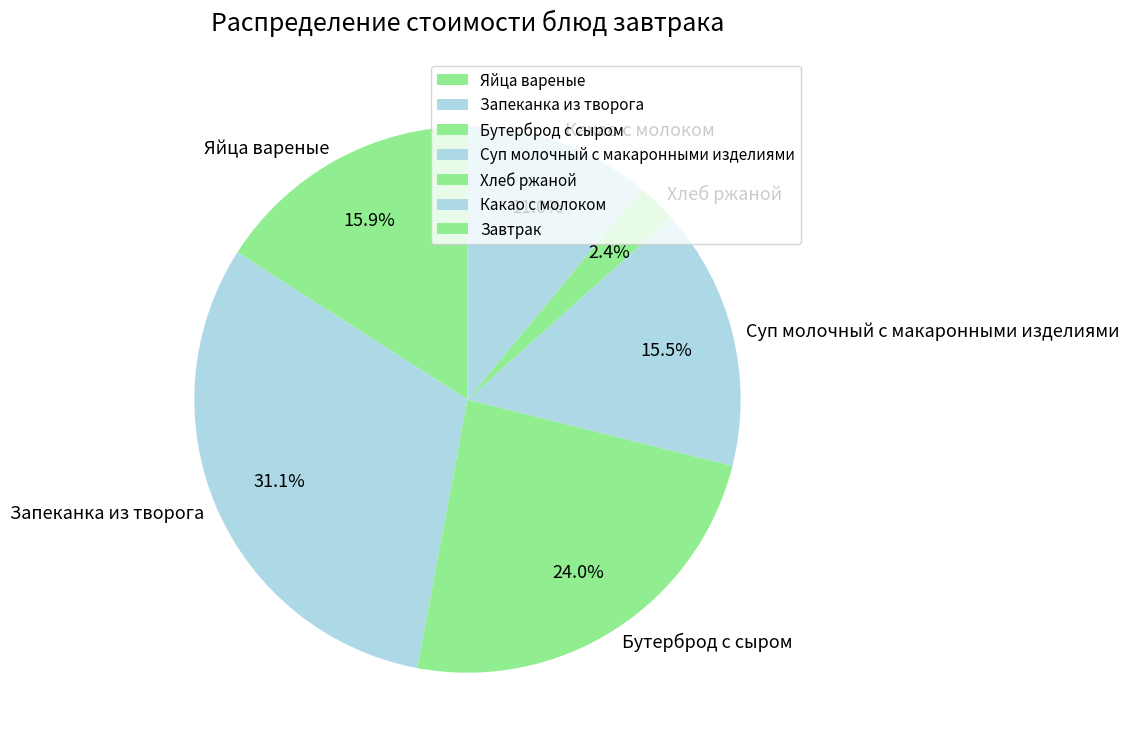

Combined, do Какао с молоком and Хлеб ржаной account for over 50%?

No